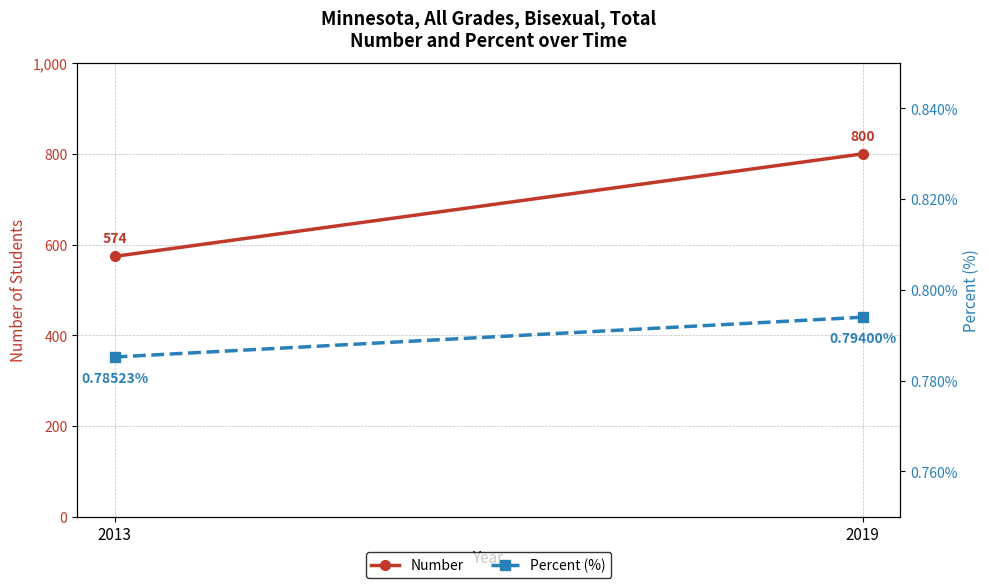

What is the average value of the Number series?

687.0